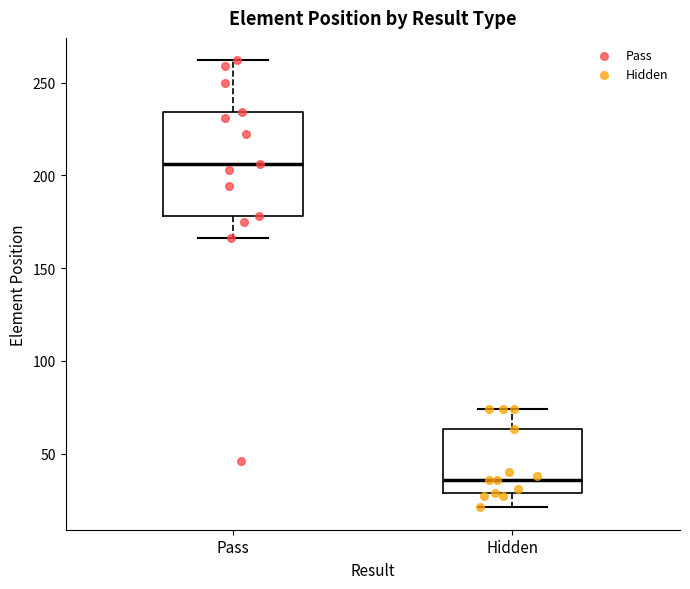

Reading left to right, read every box against the y-axis: the position of its median line, the range the box covers, and the ends of its whiskers. The values are not printed on the chart, so give them approximately, as read against the axis.

Pass: median 205, box 180 to 235, whiskers 165 to 260
Hidden: median 35, box 30 to 65, whiskers 20 to 75